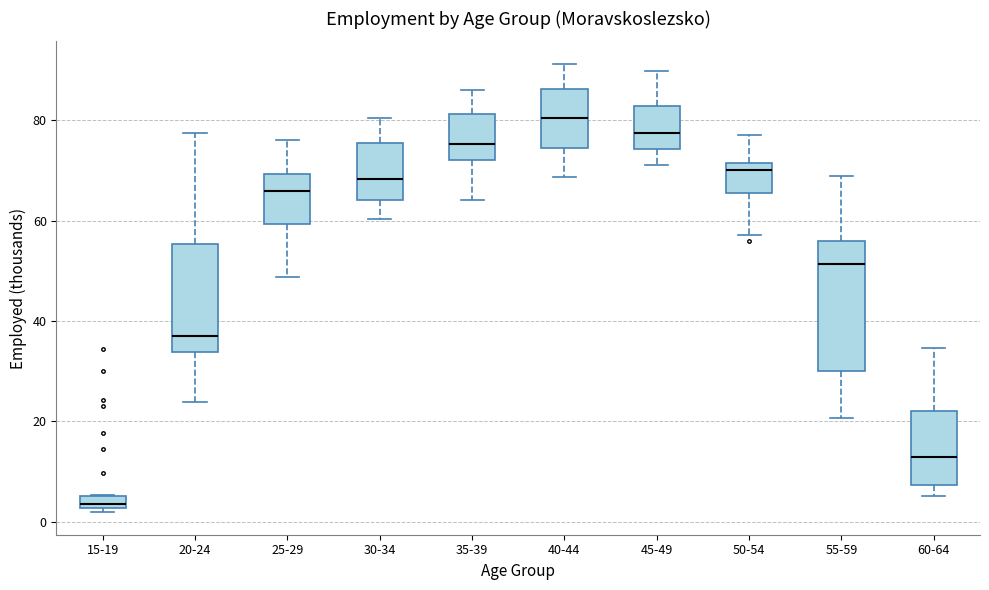

Where is the lower edge of the box for 30-34 on the y-axis? The values are not printed on the chart, so give them approximately, as read against the axis.

64